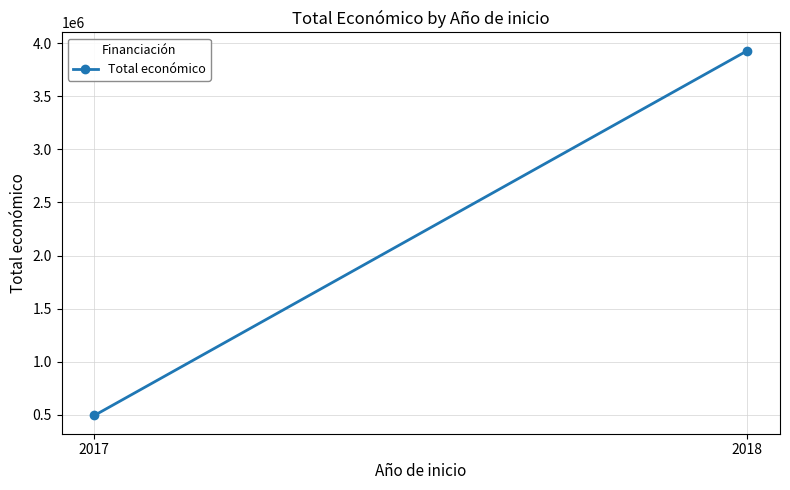

Reading left to right, extract all data points from this chart.

494256	3928141